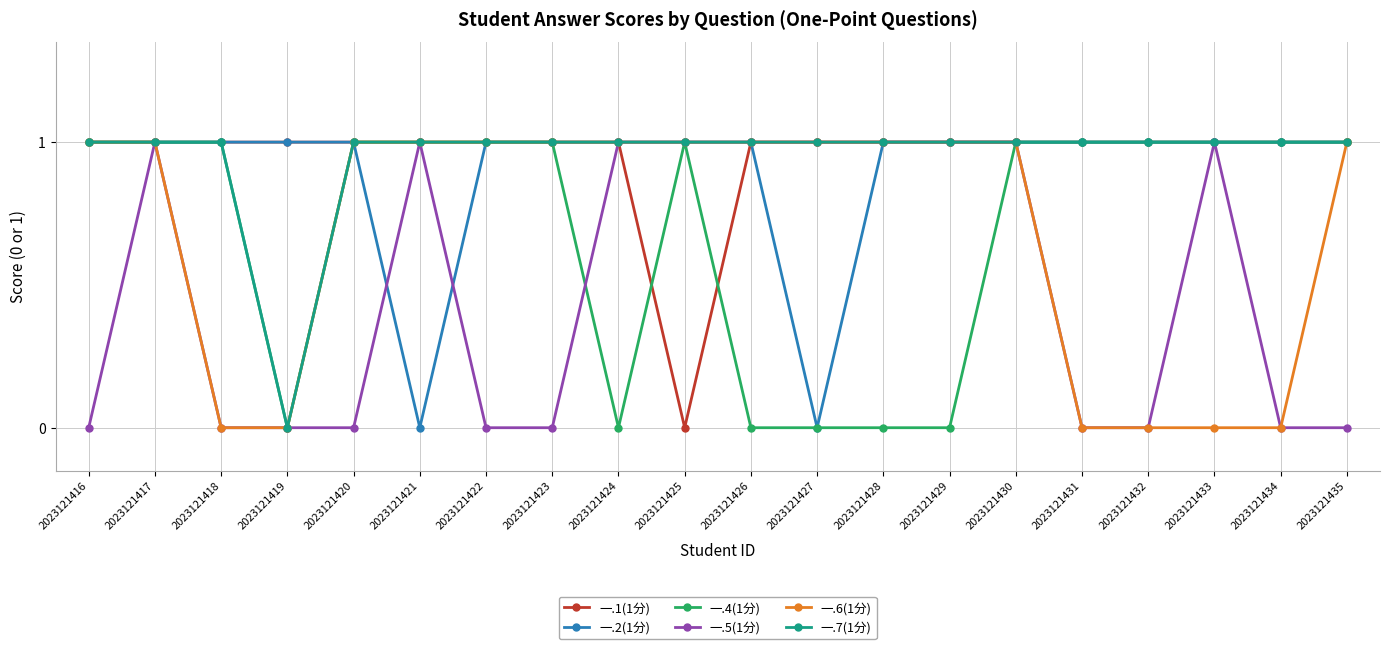

Is it true that 一.5(1分) equals 0 at 2023121420?

True